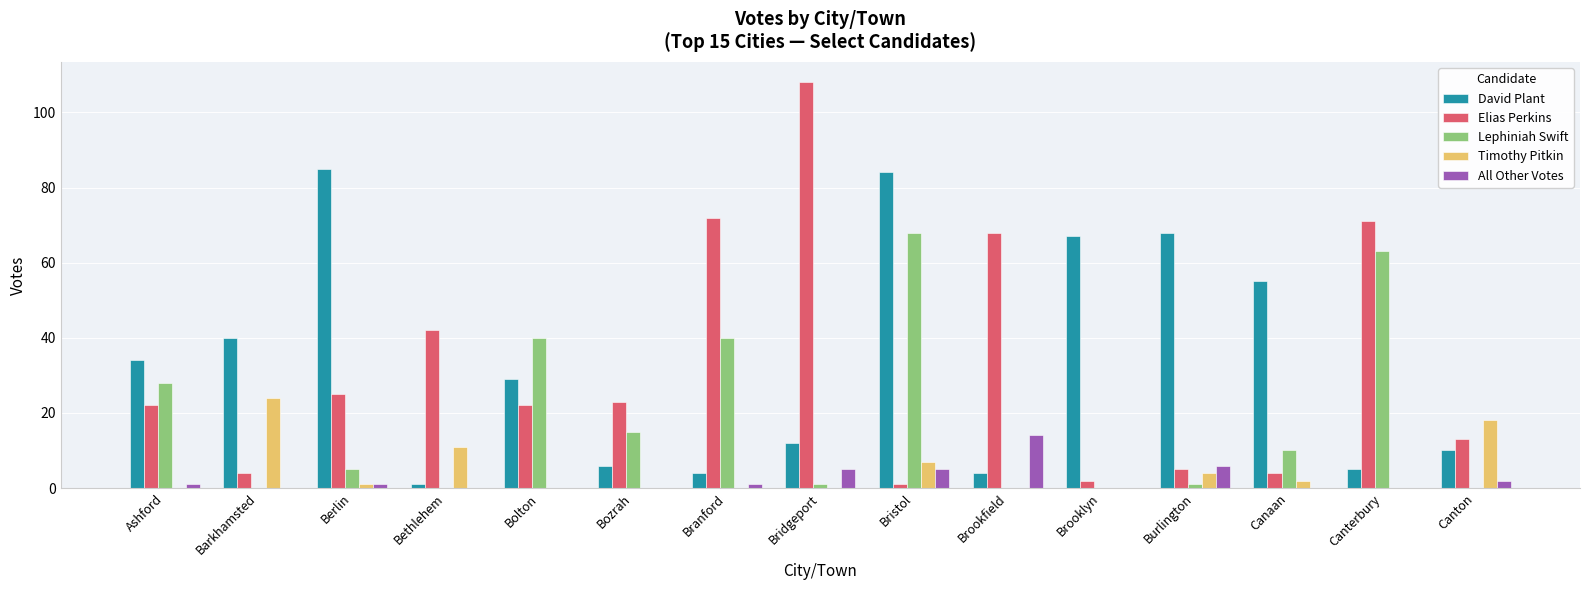

Is it true that Elias Perkins equals 15 at Bolton?

False